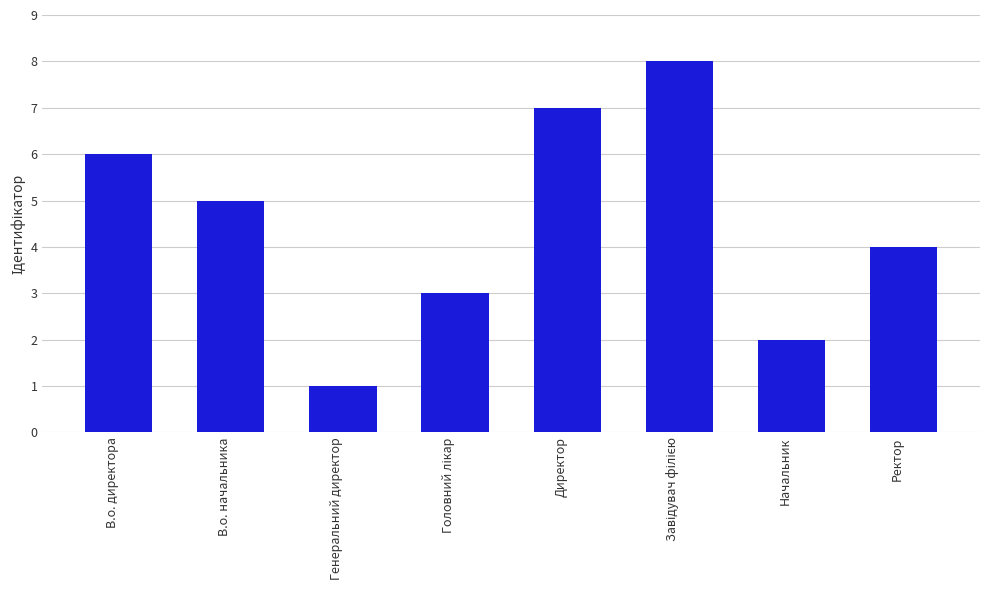

What is the greatest value displayed?

8